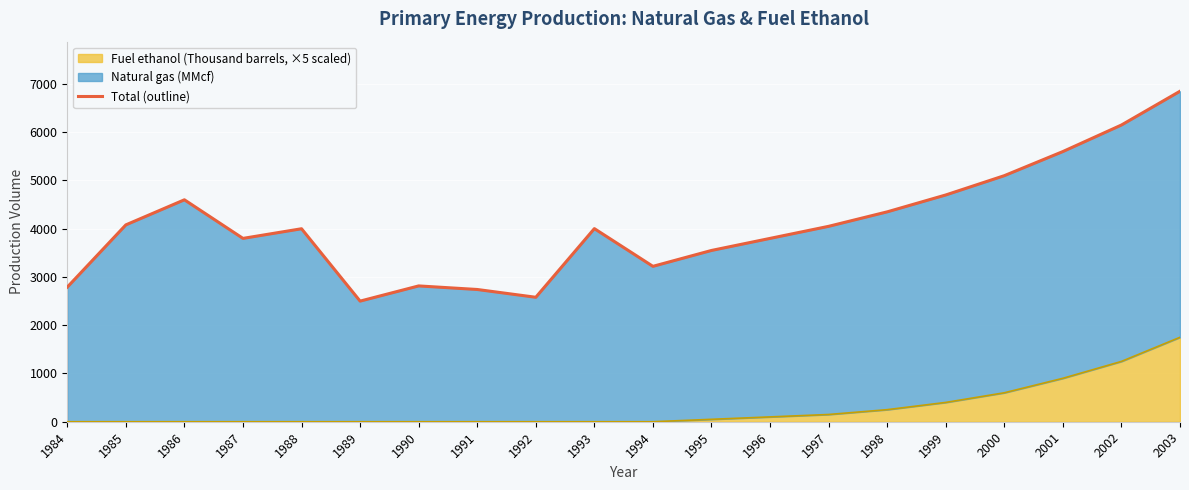

How many data points does each series have?

20